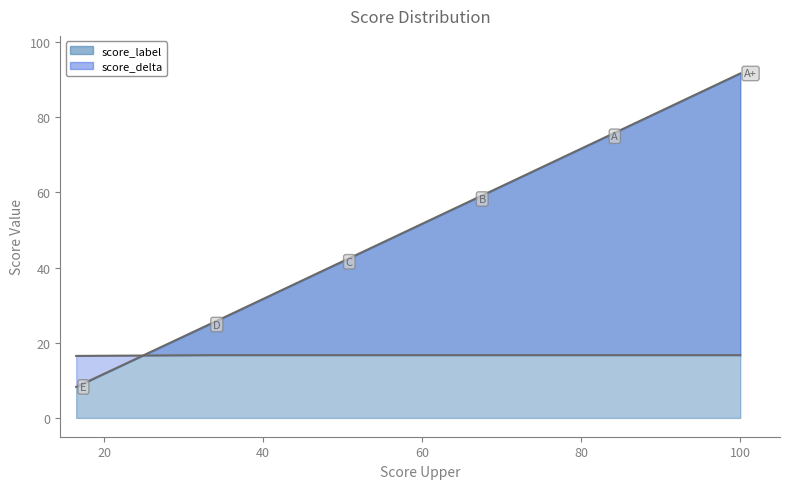

What position from the left is D?

2